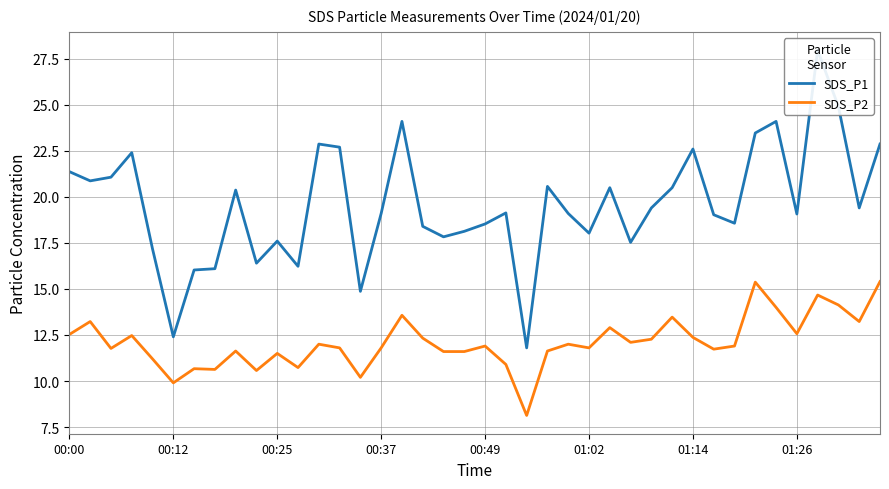

What is the difference between the highest and lowest values at 21?

8.2